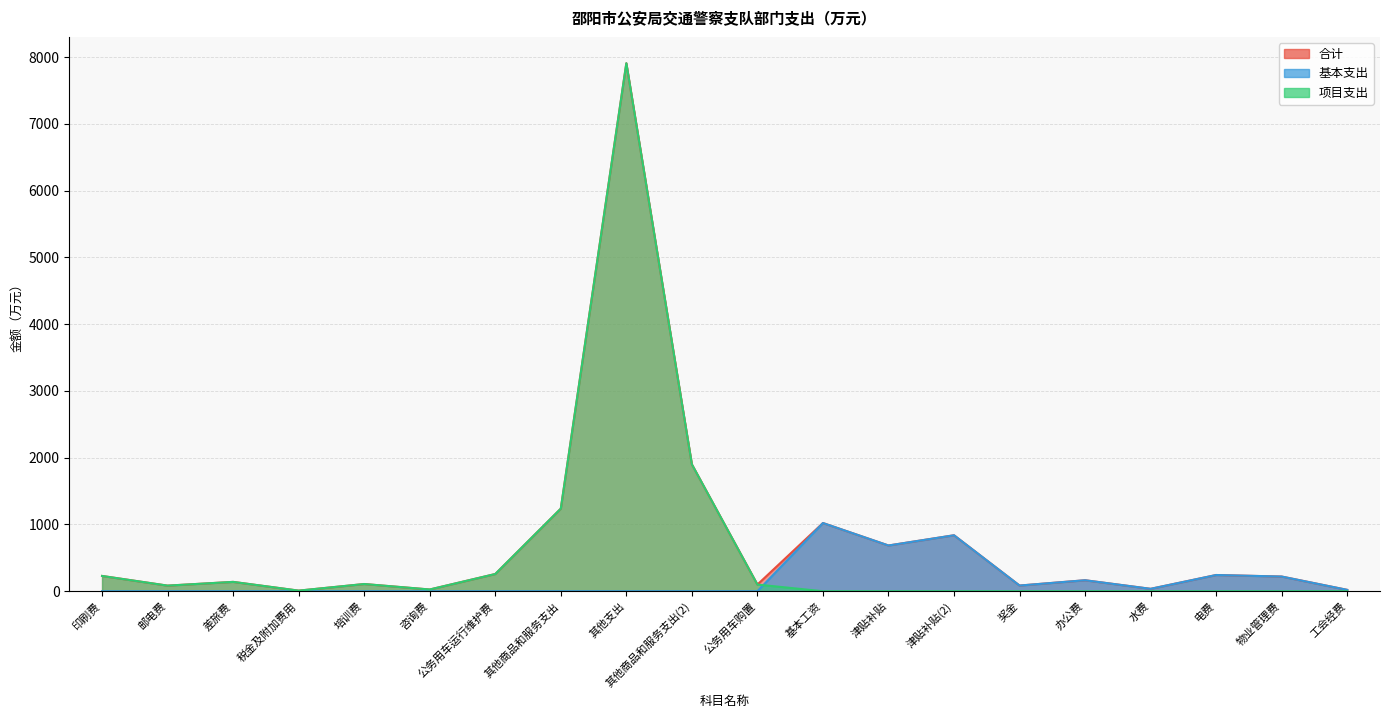

At 培训费, list the series in order from smallest to largest.

基本支出, 合计, 项目支出